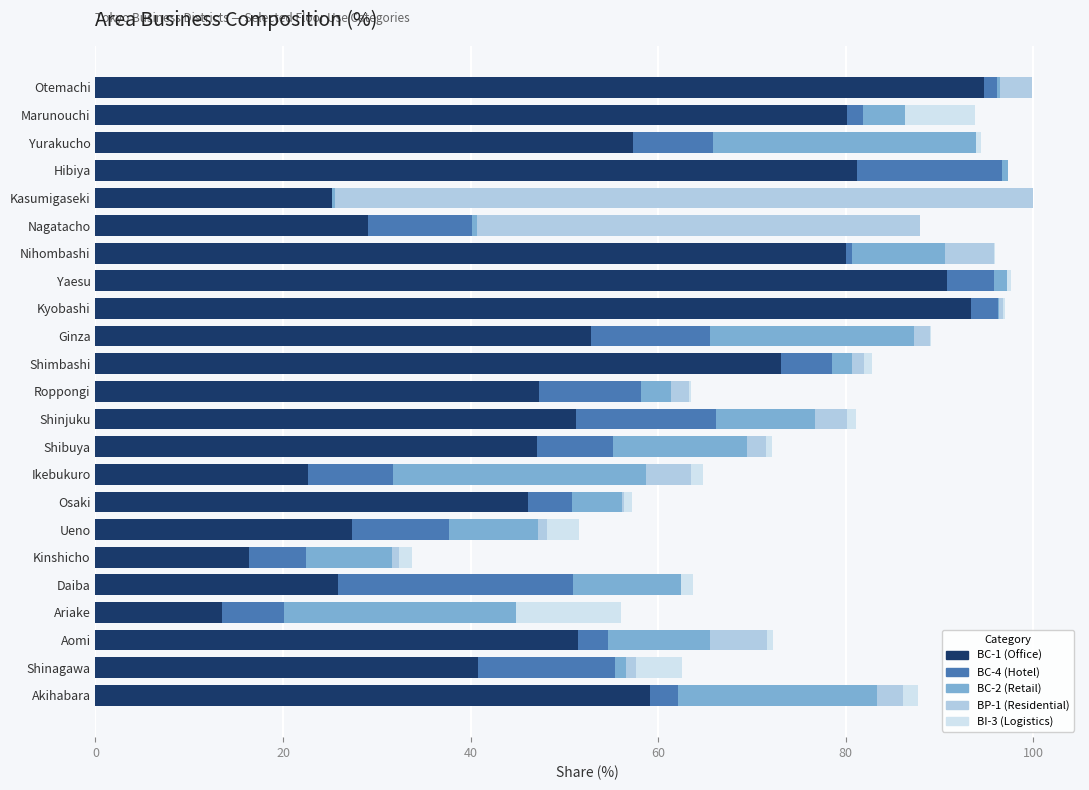

What is the sum of all BC-1 (Office) values?

1207.0